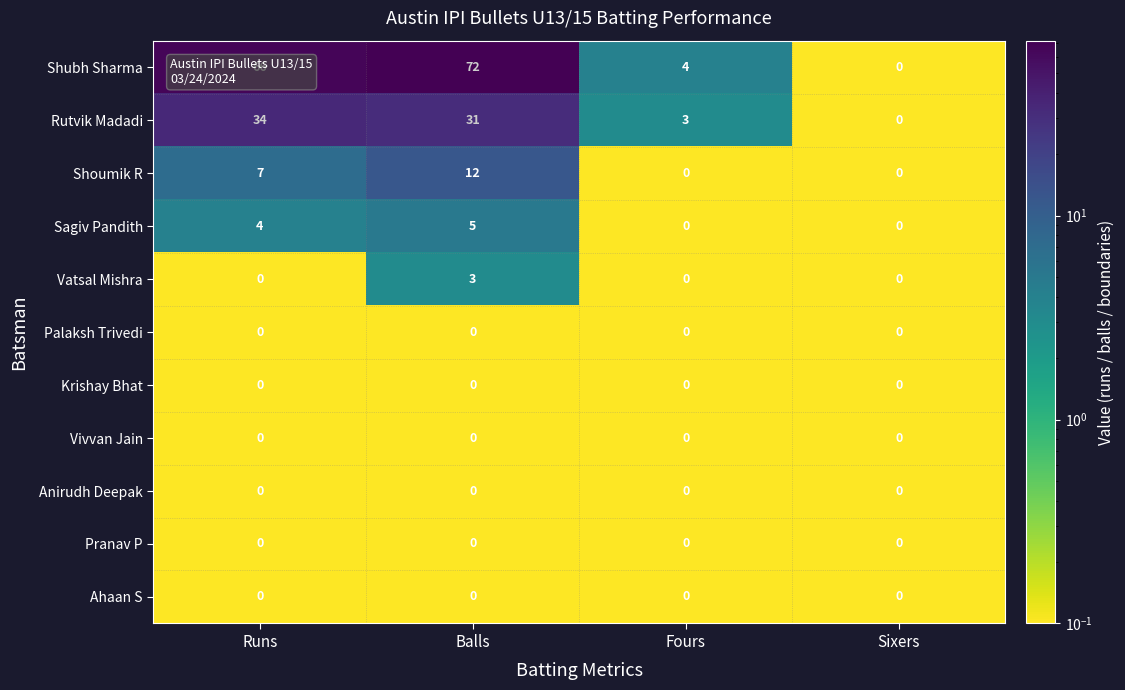

What is the maximum value shown in the chart?

72